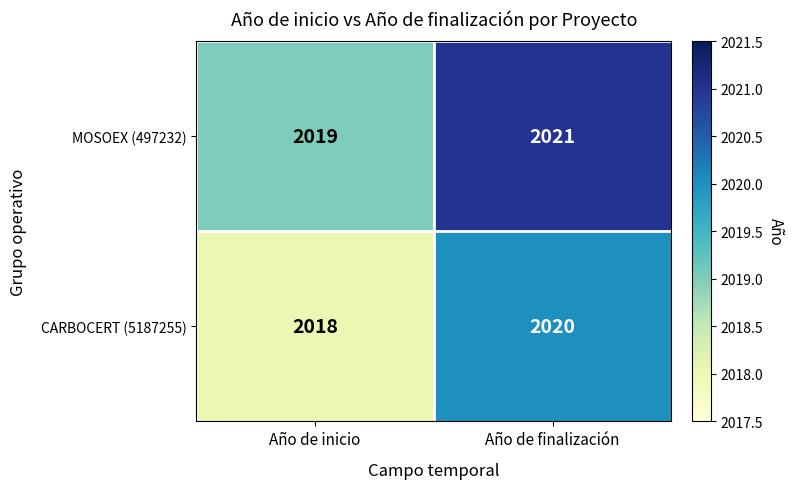

What is the total value across all series at Año de inicio?

4037